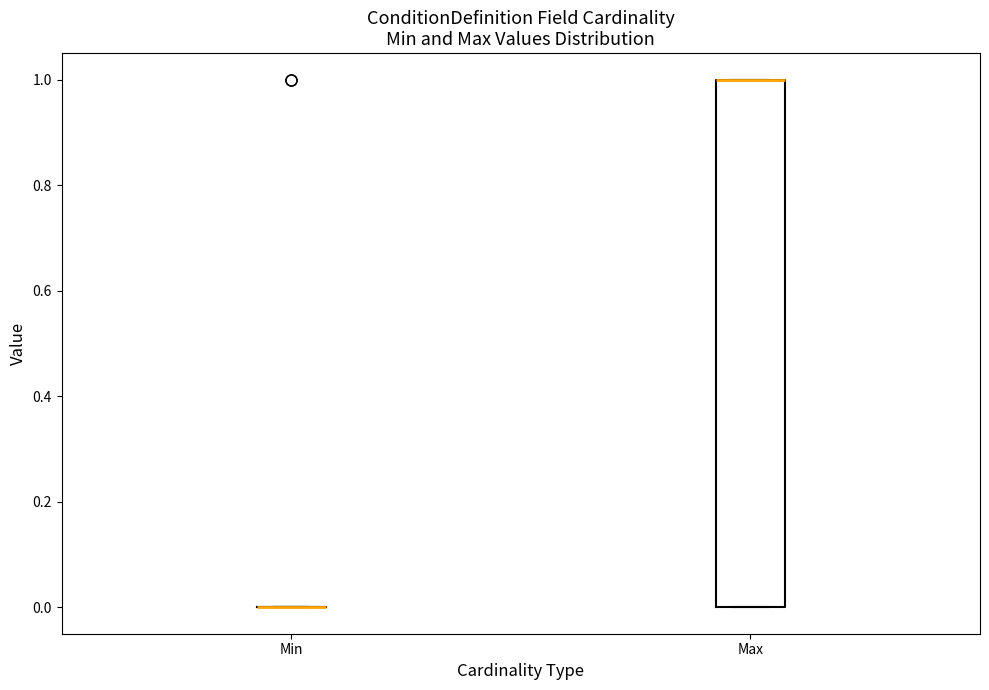

Reading left to right, read every box against the y-axis: the position of its median line, the range the box covers, and the ends of its whiskers. The values are not printed on the chart, so give them approximately, as read against the axis.

Min: box collapsed to a line at 0, whiskers 0 to 0
Max: median 1 (drawn on the box's upper edge), box 0 to 1, whiskers 0 to 1